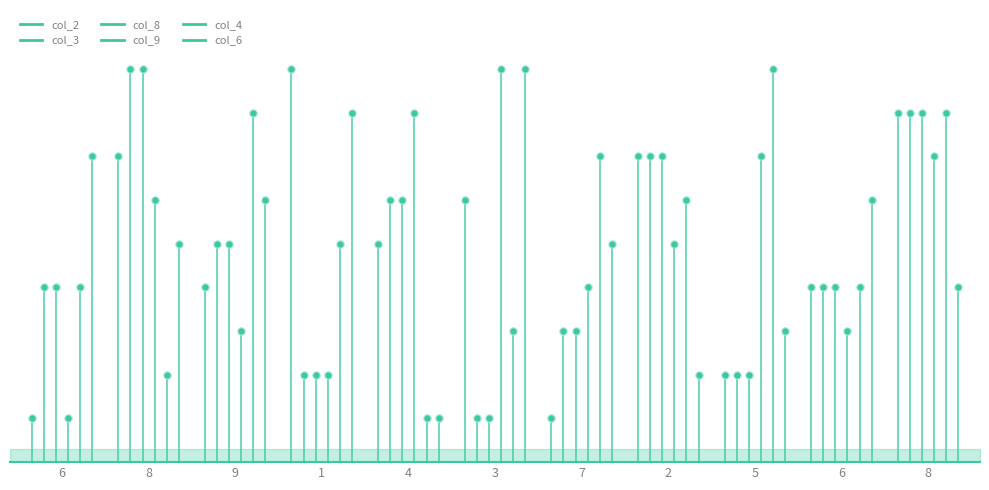

What is the total value across all series at 8?

38